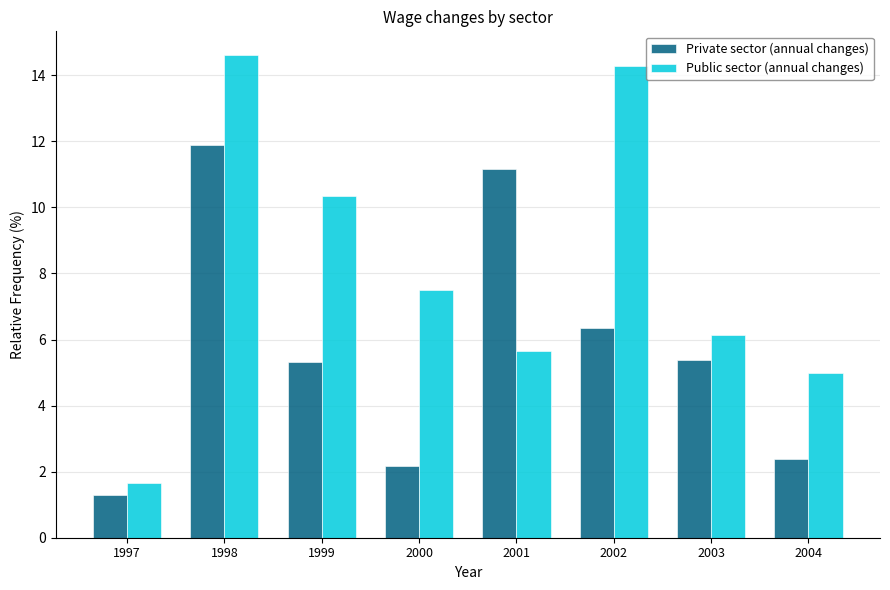

What is the value of the Public sector (annual changes) bar at the 2nd from the left?

14.6